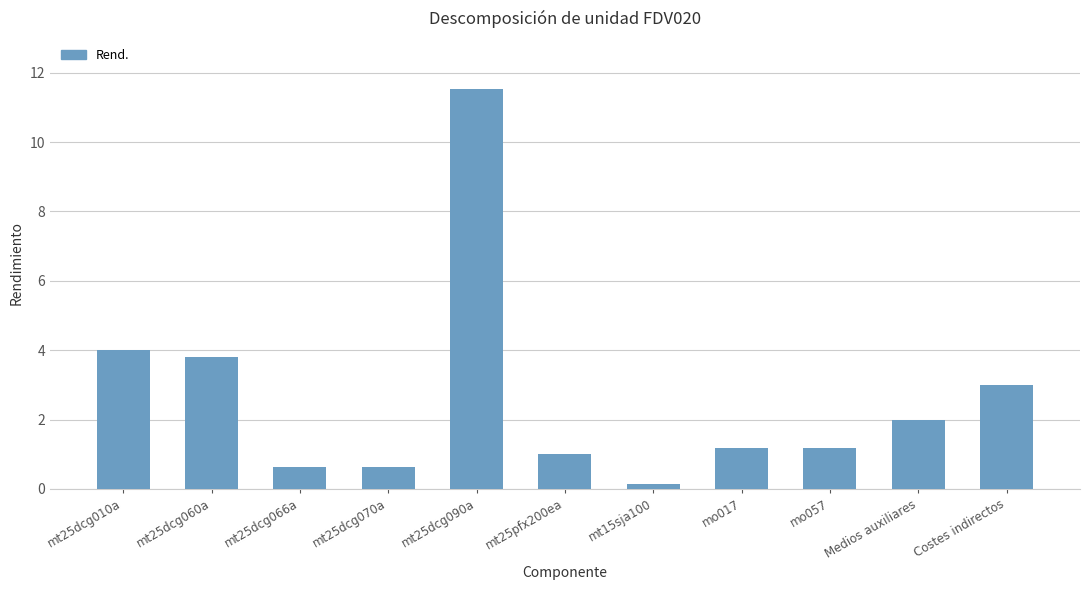

Does the chart contain any negative values?

No